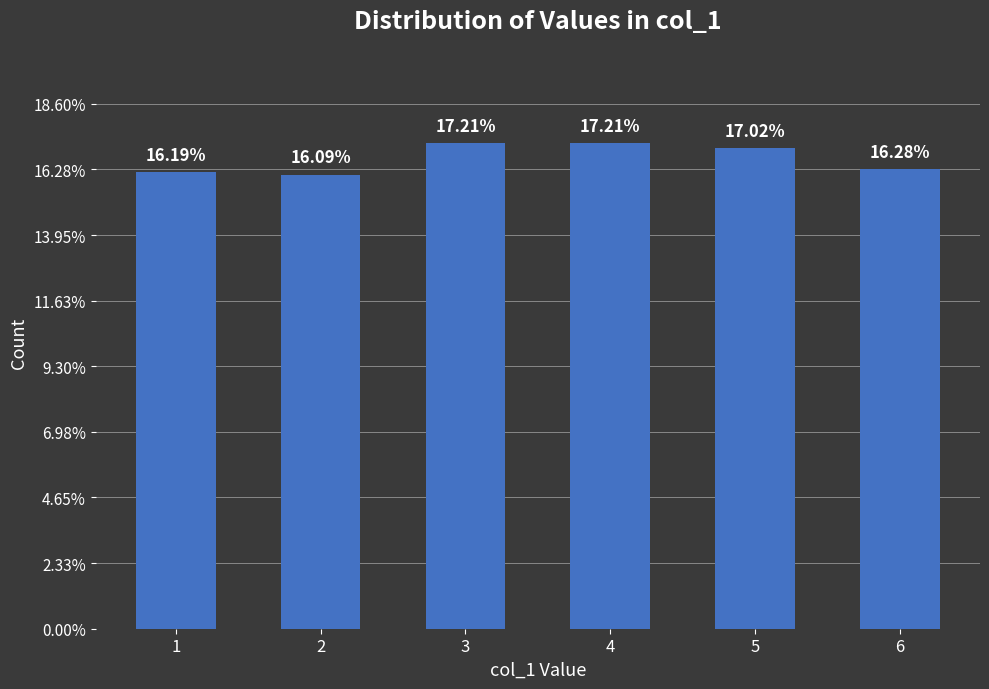

Where is the data nearest to the value 179?

5